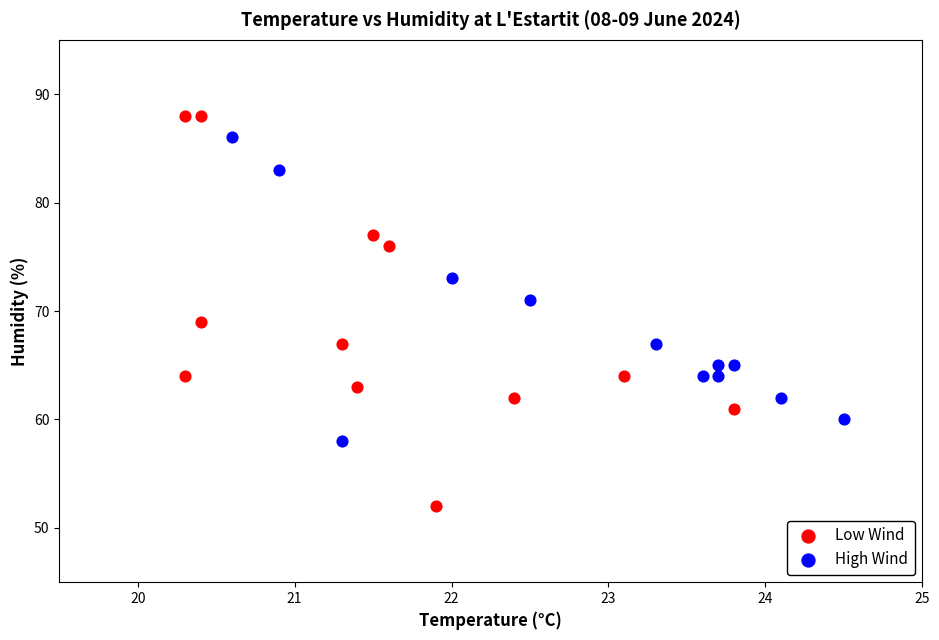

What are all the series names shown in the legend?

Low Wind, High Wind